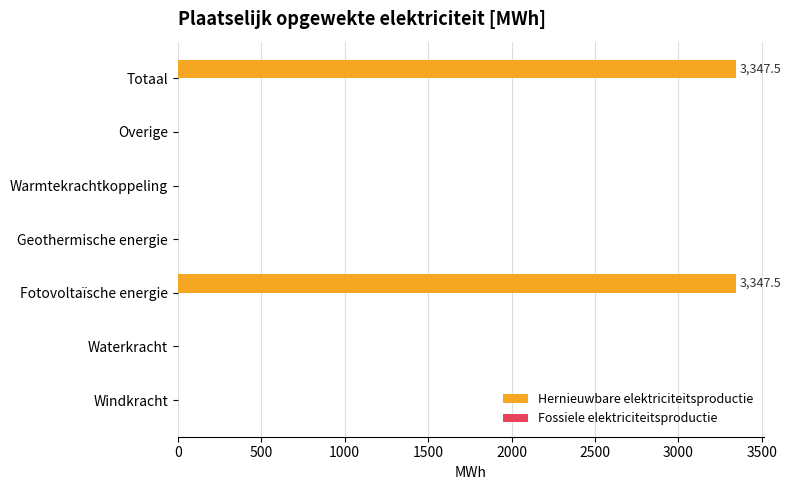

Between Geothermische energie and Totaal, which is larger?

Totaal